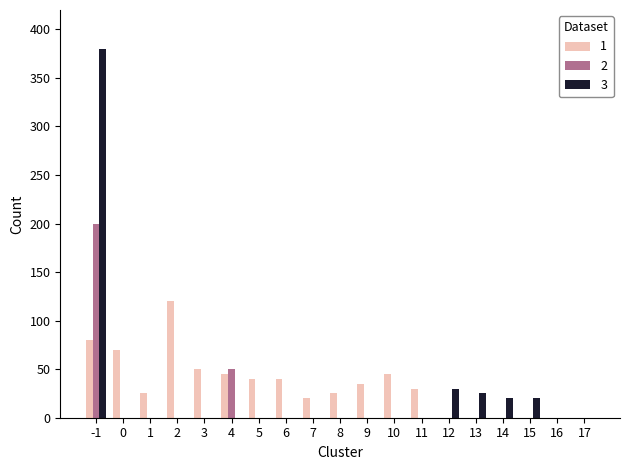

The value of 2 at 13 is 112. True or false?

False